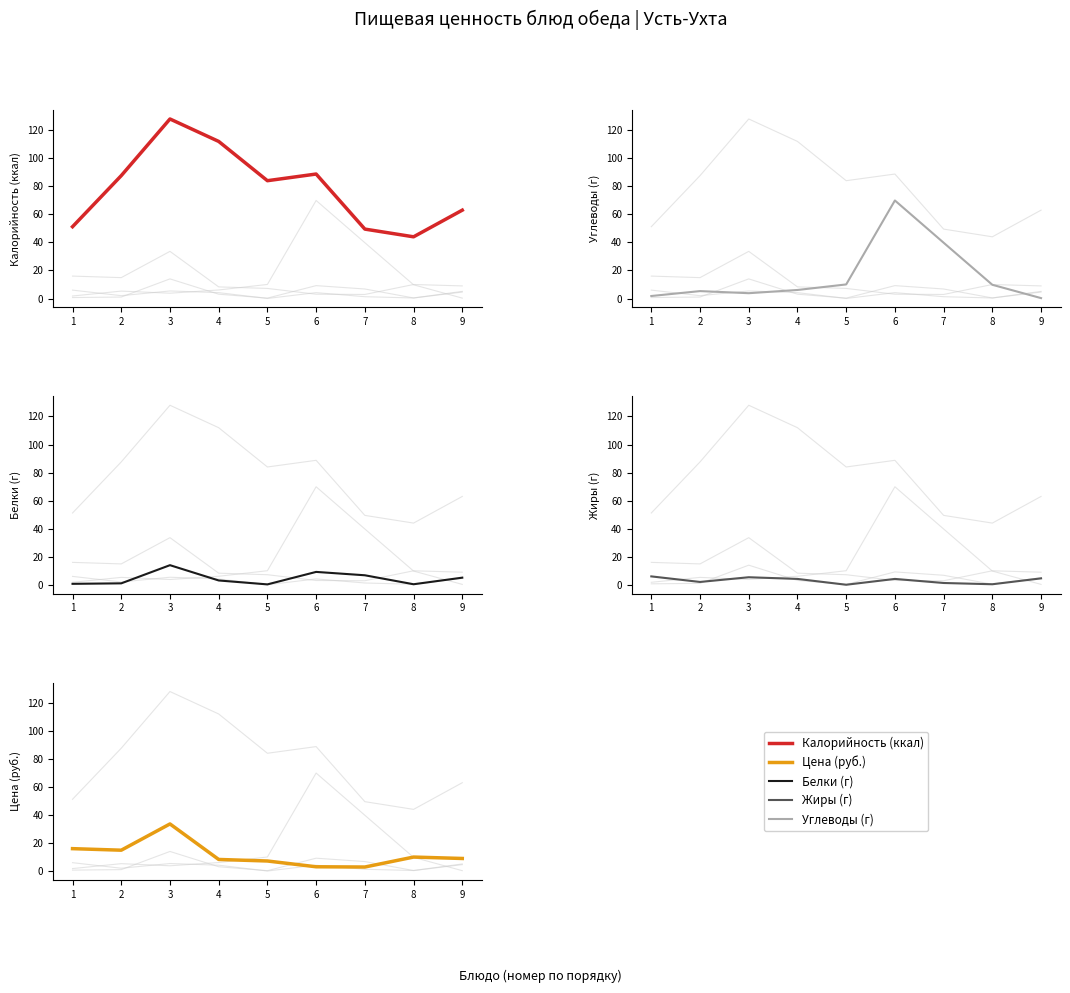

Reading left to right, what are all the values shown in this chart?

Калорийность (ккал): 1=51.2	2=87.6	3=128.0	4=112.0	5=84.0	6=88.8	7=49.5	8=44.0	9=63.0
Углеводы (г): 1=1.8	2=5.3	3=3.8	4=6.1	5=10.1	6=69.9	7=39.8	8=9.8	9=0.3
Белки (г): 1=0.7	2=1.1	3=14.0	4=3.1	5=0.3	6=9.2	7=6.8	8=0.4	9=5.1
Жиры (г): 1=6.0	2=2.0	3=5.4	4=4.2	5=0.1	6=4.2	7=1.3	8=0.4	9=4.6
Цена (руб.): 1=16.0	2=14.9	3=33.6	4=8.3	5=7.2	6=3.1	7=2.9	8=10.0	9=9.0